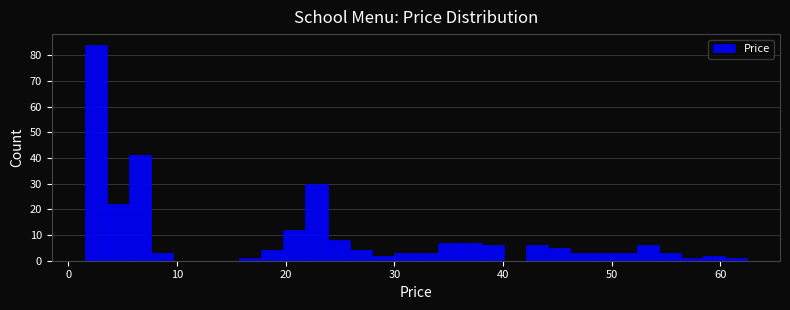

Around what value on the x-axis is the tallest bar? Give the approximate position of its centre, as read against the axis.

3